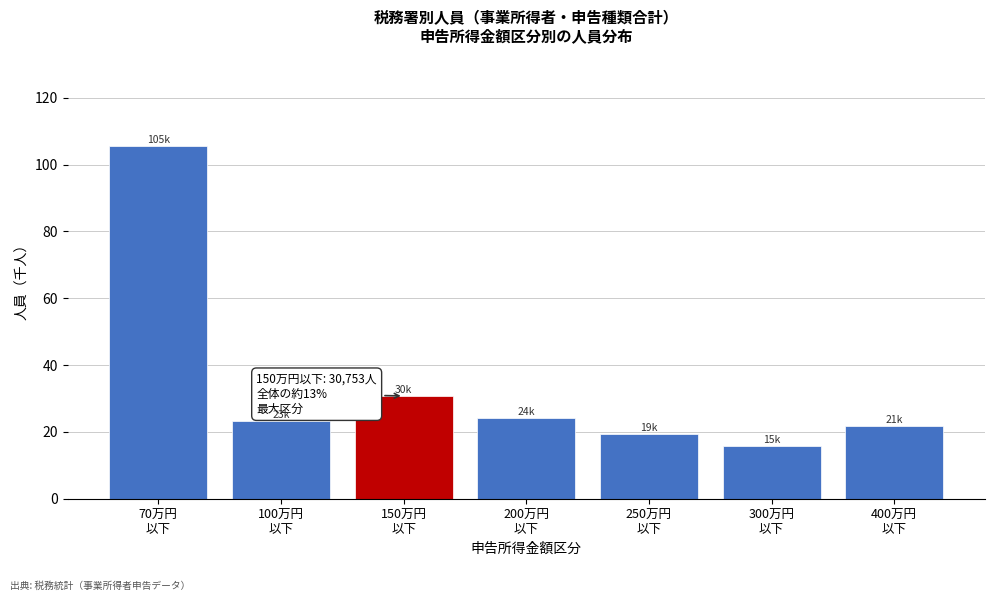

Reading right to left, what are all the values shown in this chart?

21.6	15.8	19.3	24.1	30.8	23.3	105.5